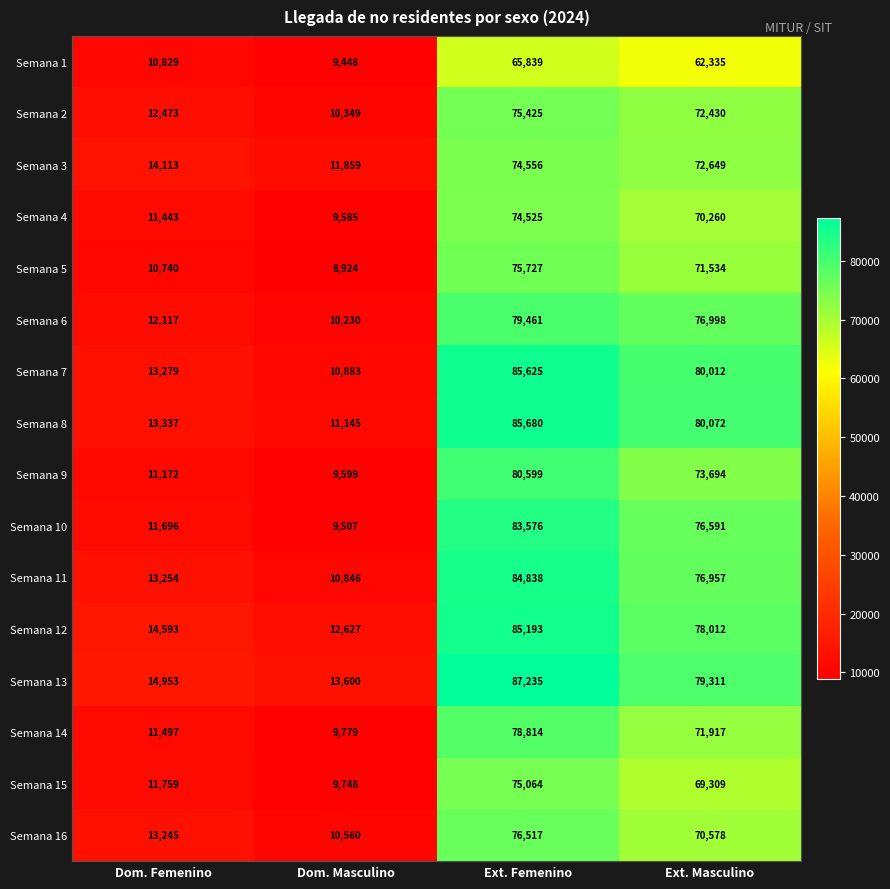

Which series has the widest spread of values?

Semana 7